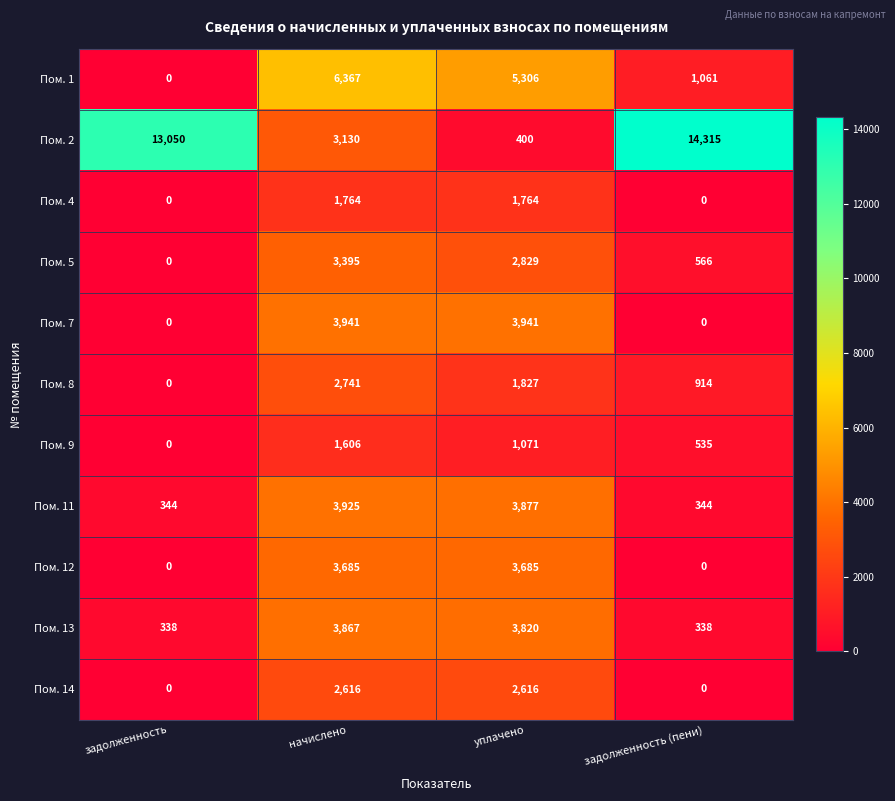

How many series are shown in this chart?

11